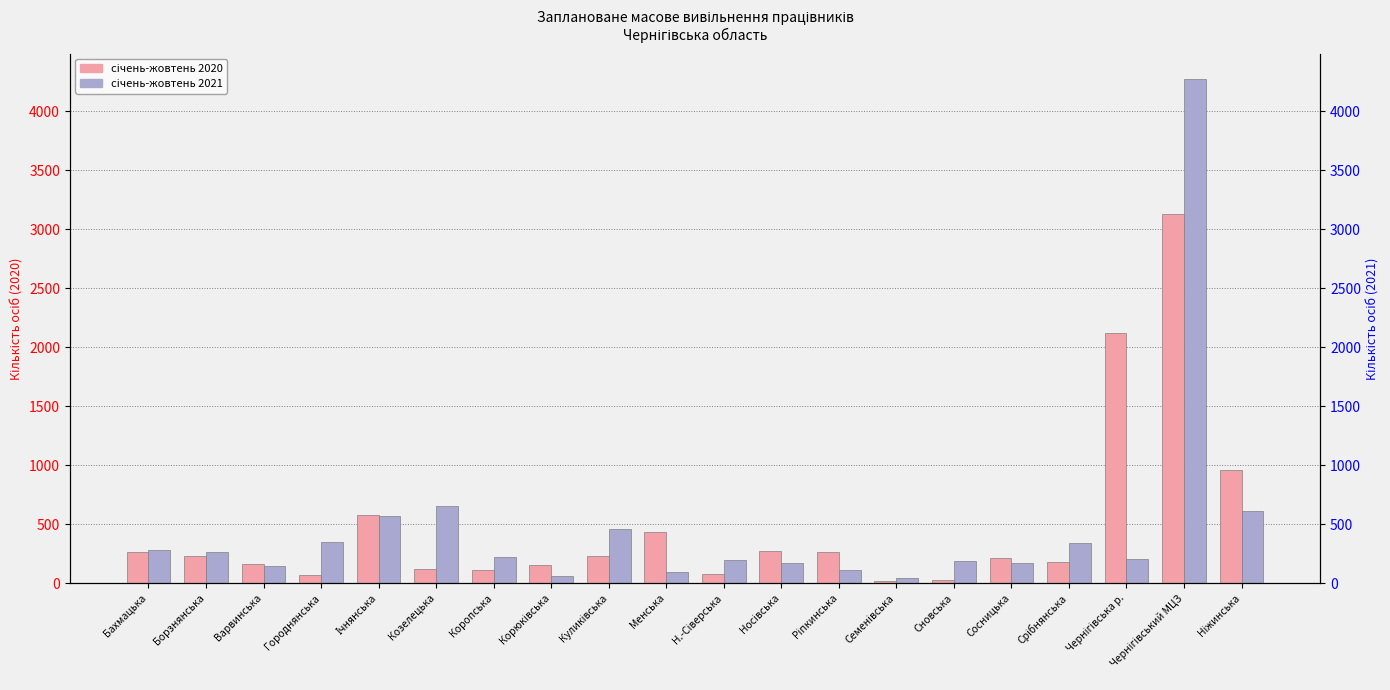

What is the sum of the січень-жовтень 2021 values at Чернігівський МЦЗ and Чернігівська р.?

4480